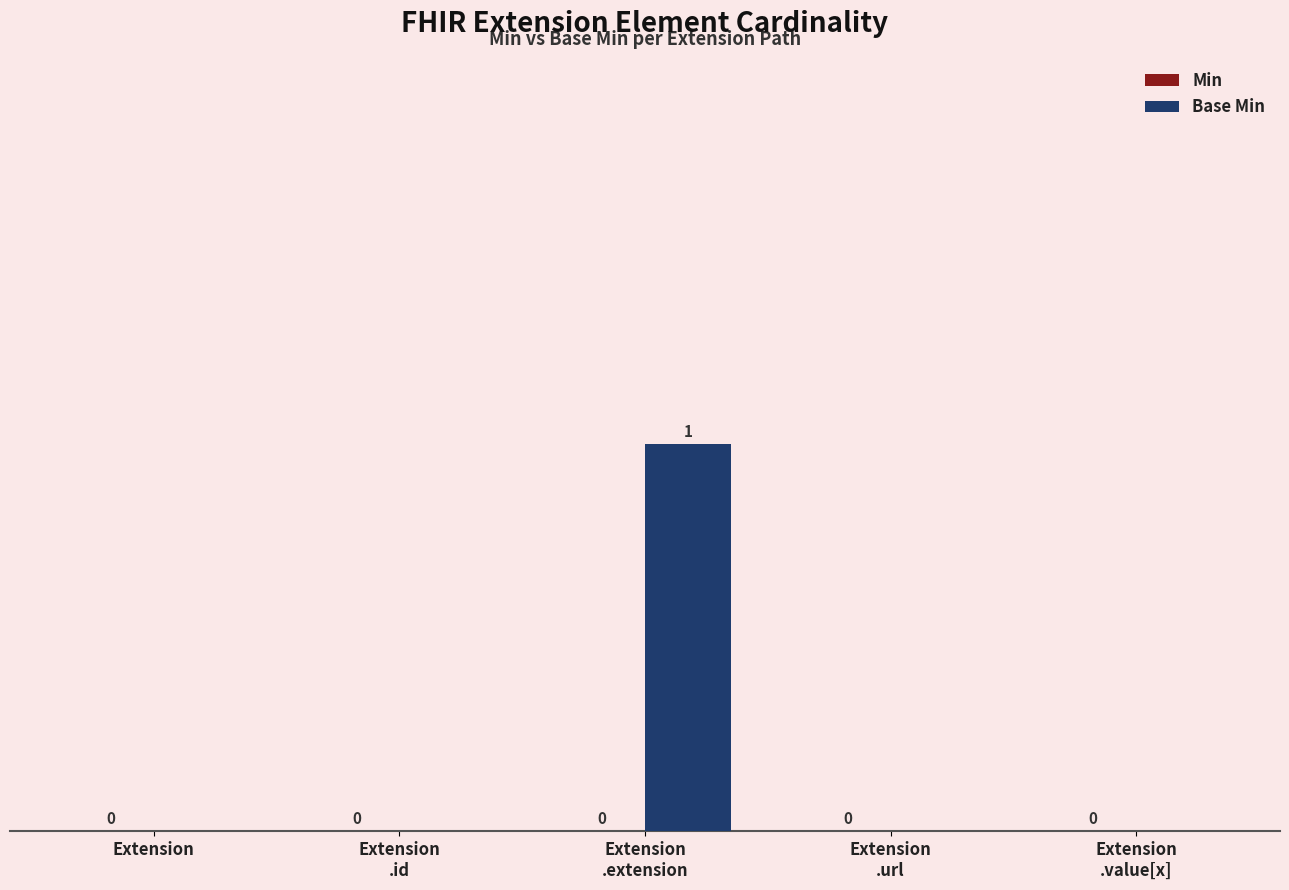

True or false: the data shows 0 at Extension.

True